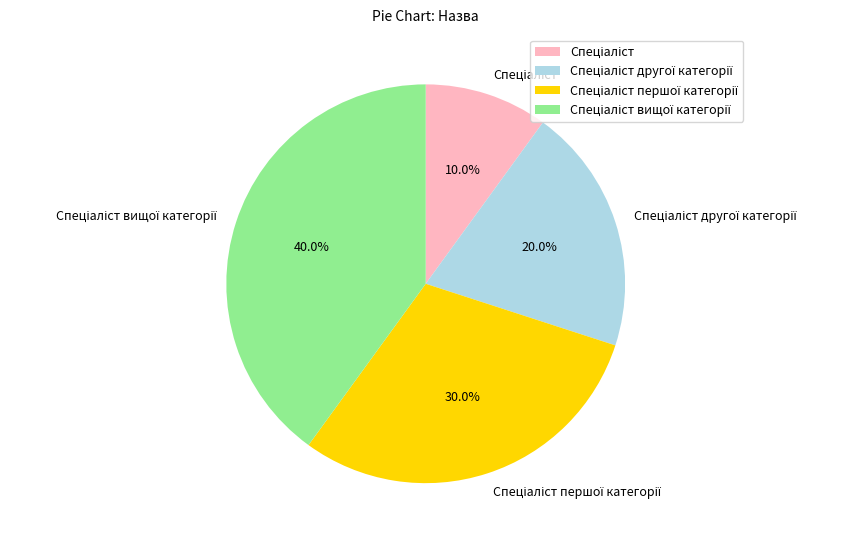

Is there a majority slice in this chart?

No